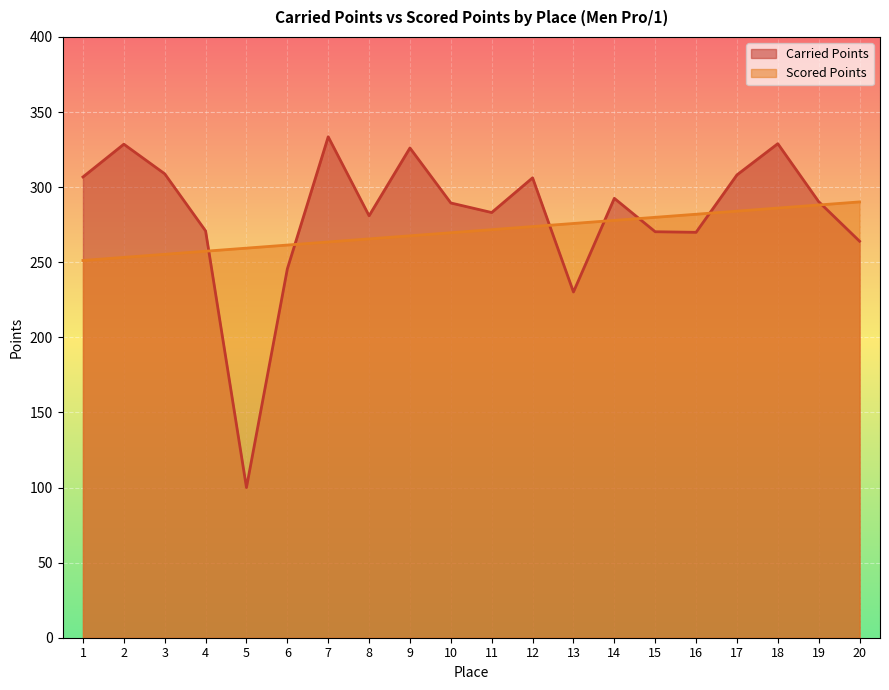

What is the spread (max minus min) of values at 8?

15.4